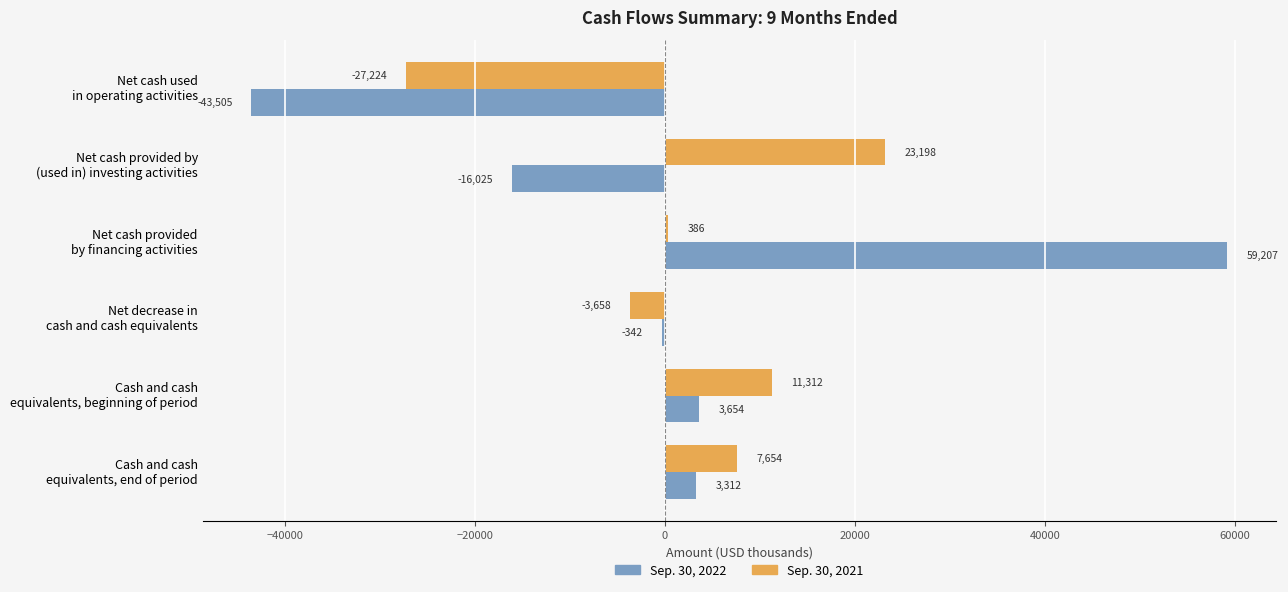

What is the lowest value of the Sep. 30, 2021 series?

-27224